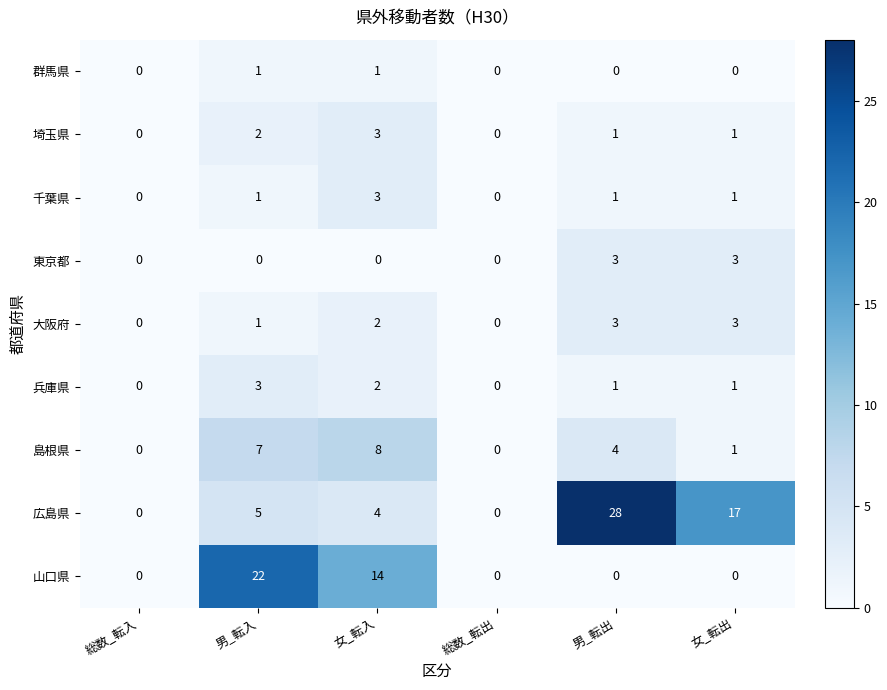

Which series changed the most between 総数_転入 and 男_転出?

広島県